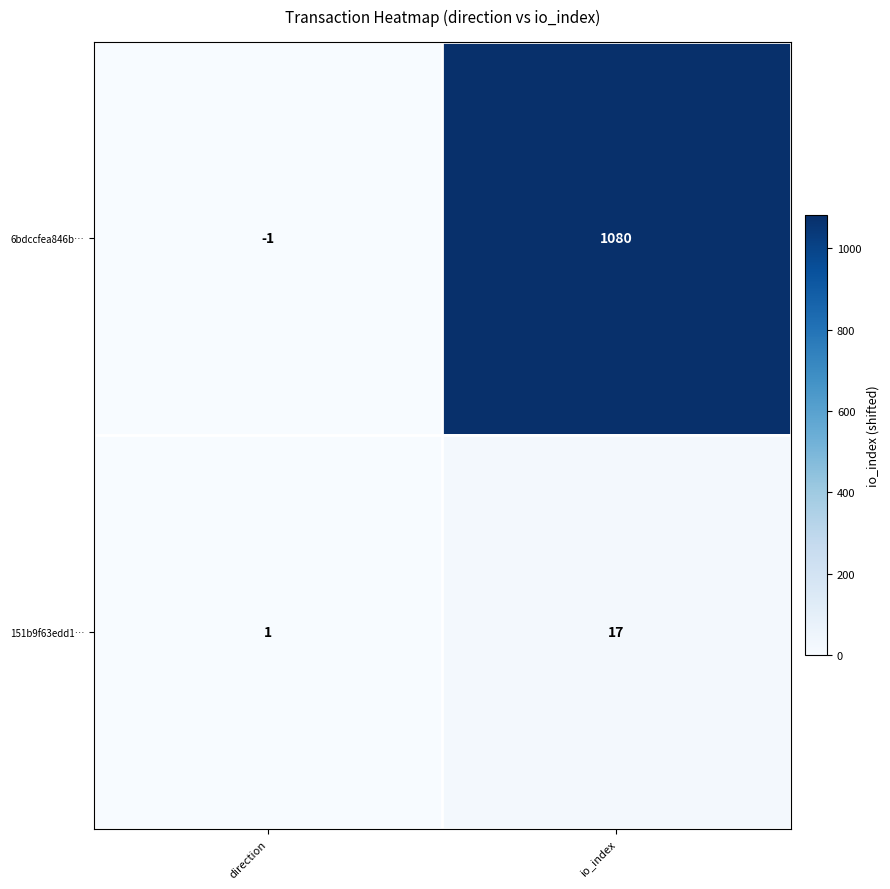

True or false: 151b9f63edd1… has a value of 1 at direction.

True